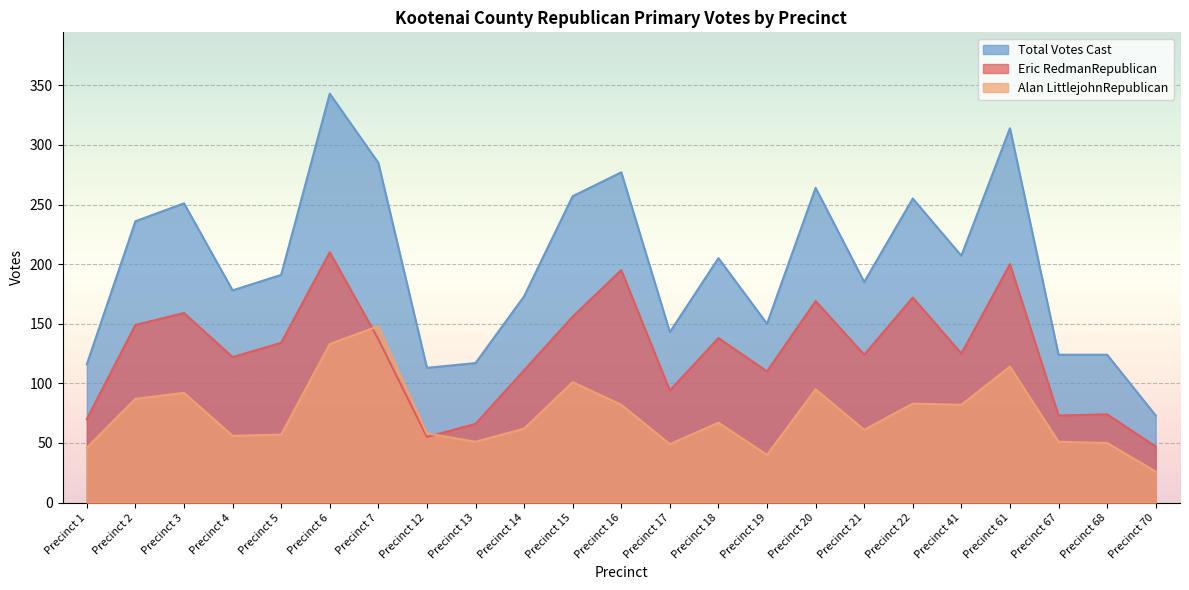

The Eric RedmanRepublican series shows 195 at Precinct 16. True or false?

True